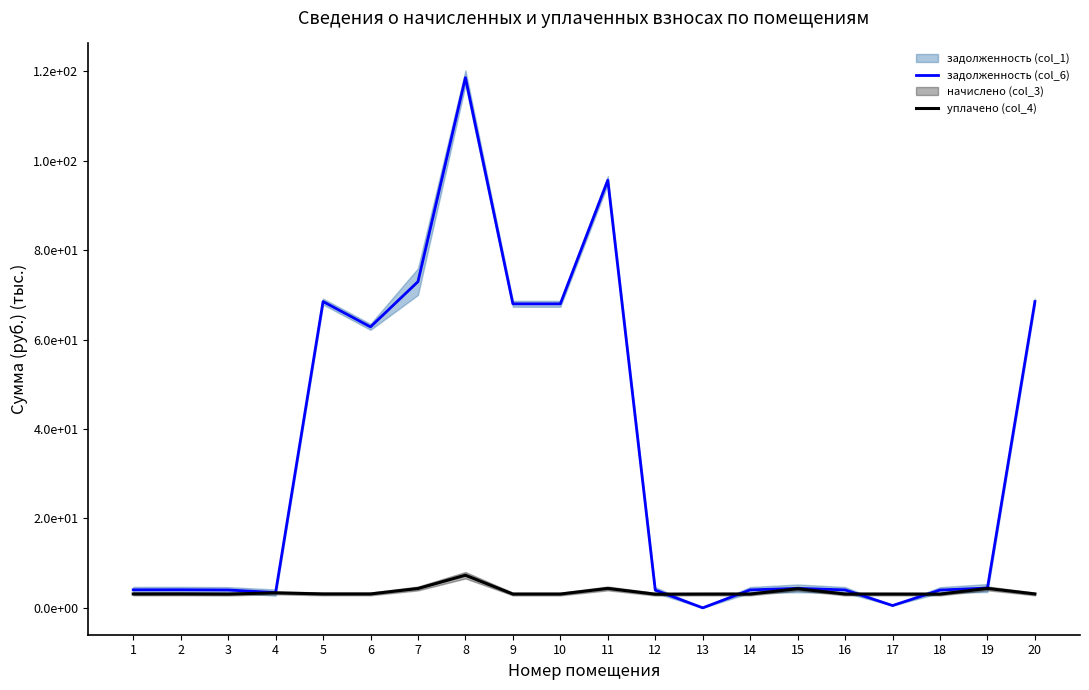

At which category does уплачено (col_4) reach its first local valley?

3